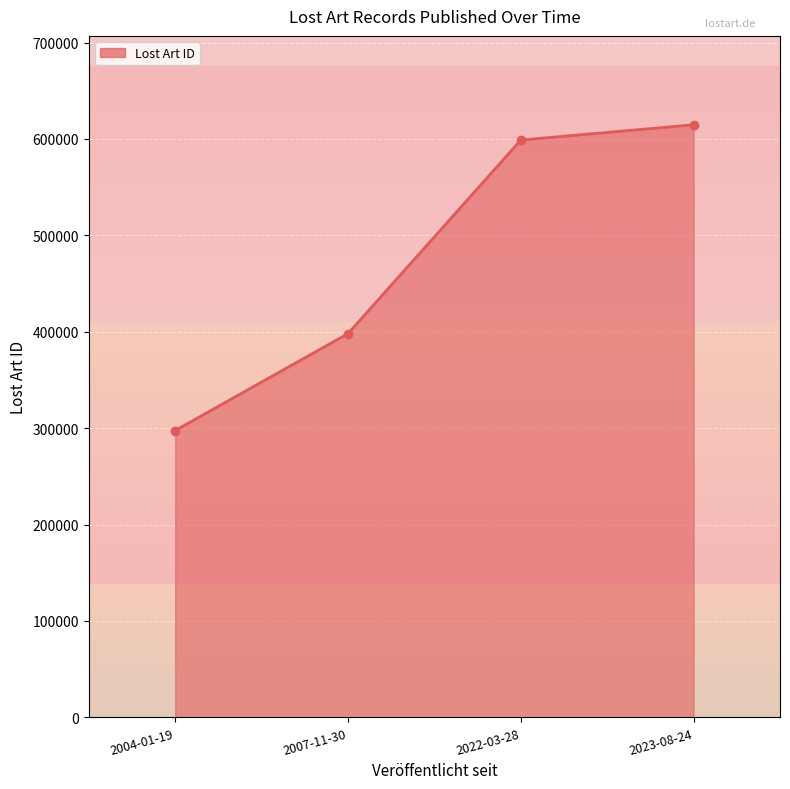

Count the number of values greater than 598841.

1